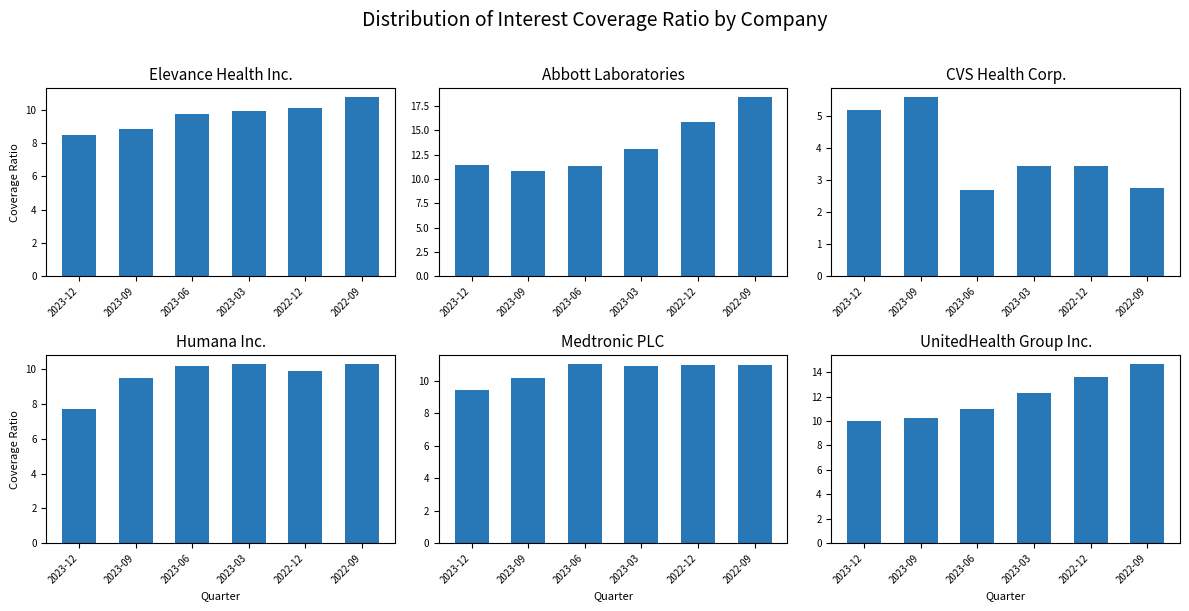

At which label does Elevance Health Inc. first exceed 9?

2023-06